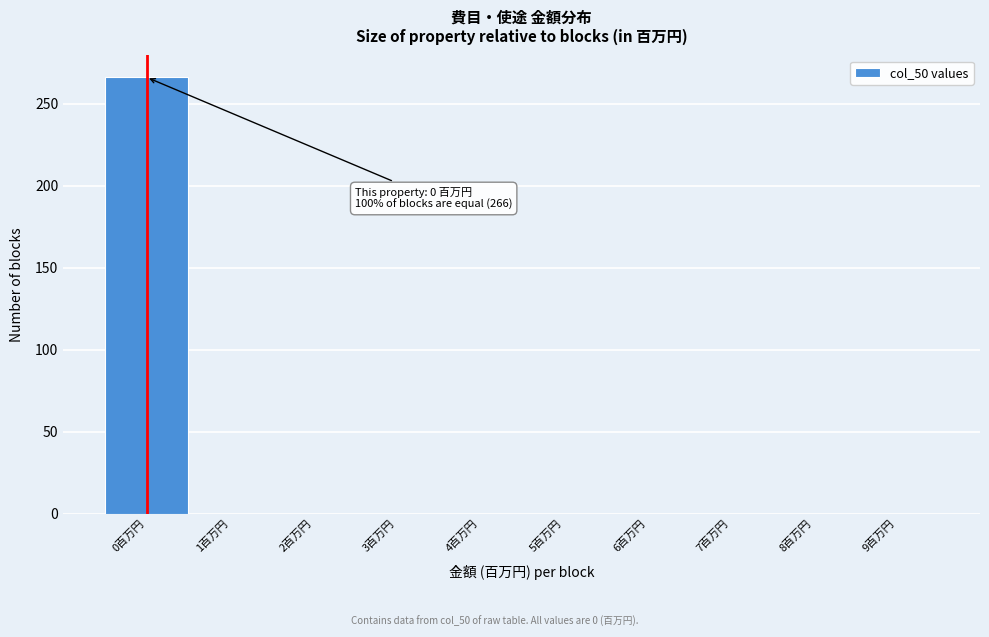

Reading left to right, what are all the values shown in this chart?

0百万円=266	1百万円=0	2百万円=0	3百万円=0	4百万円=0	5百万円=0	6百万円=0	7百万円=0	8百万円=0	9百万円=0